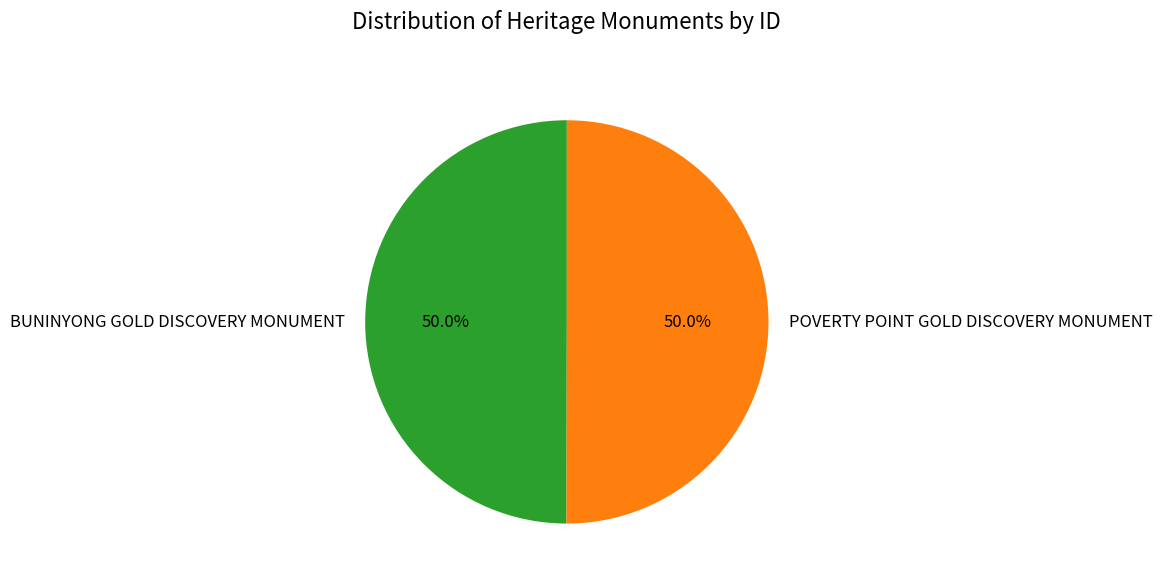

What portion of the pie excludes BUNINYONG GOLD DISCOVERY MONUMENT?

50.0%